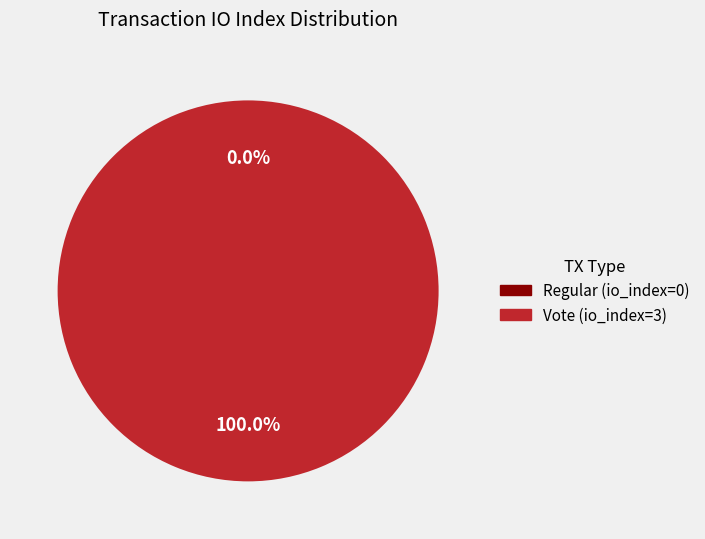

Combined, what portion of the pie is Vote (io_index=3) and Regular (io_index=0)?

100.0%